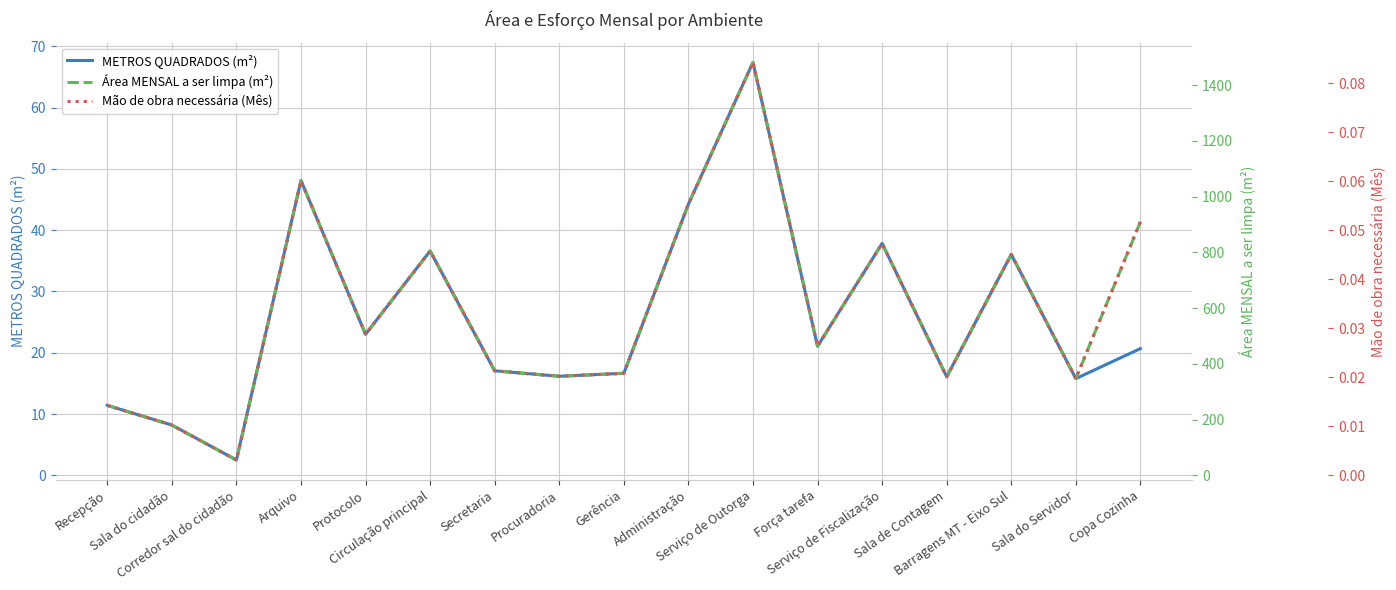

True or false: Área MENSAL a ser limpa (m²) and METROS QUADRADOS (m²) intersect in this chart.

False